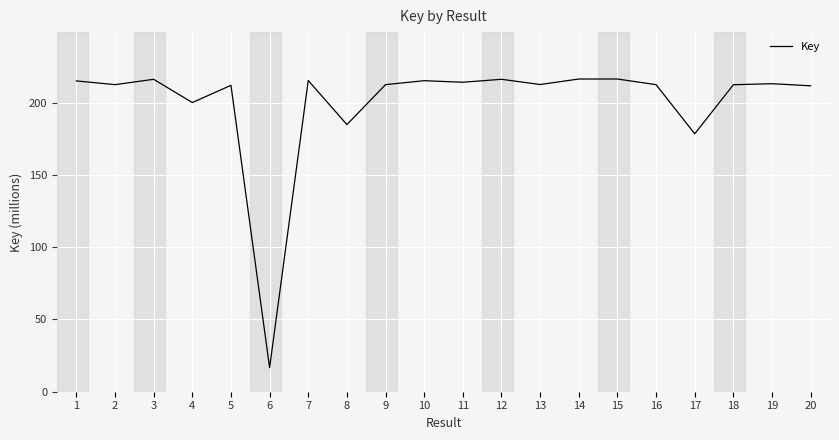

Which has a higher value, 8 or 12?

12